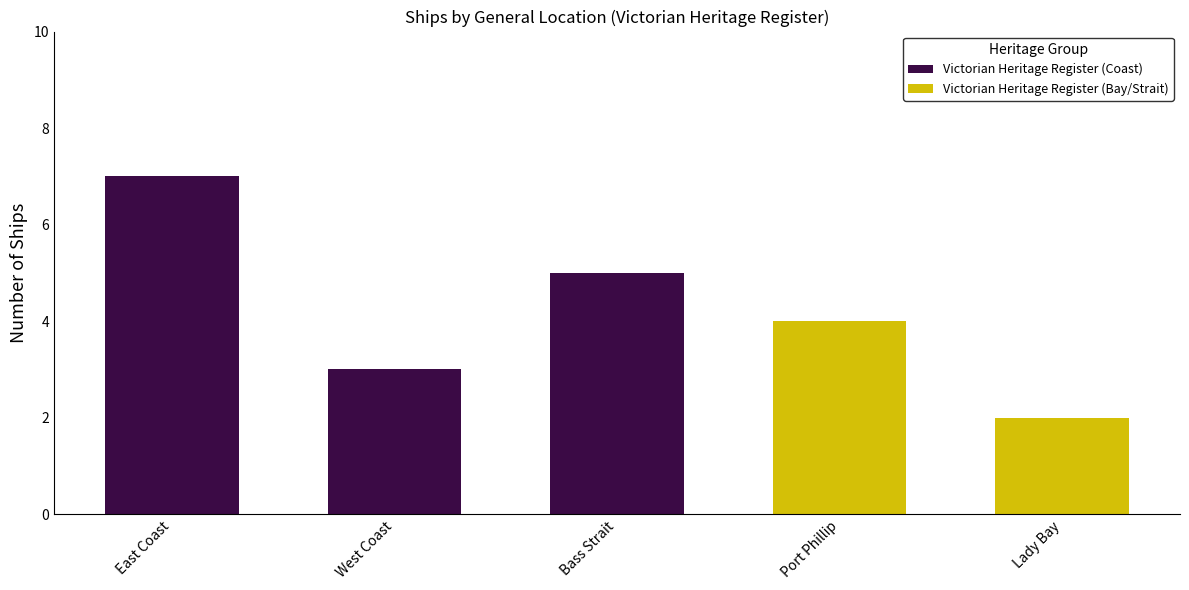

What is the total value across all series at East Coast?

7